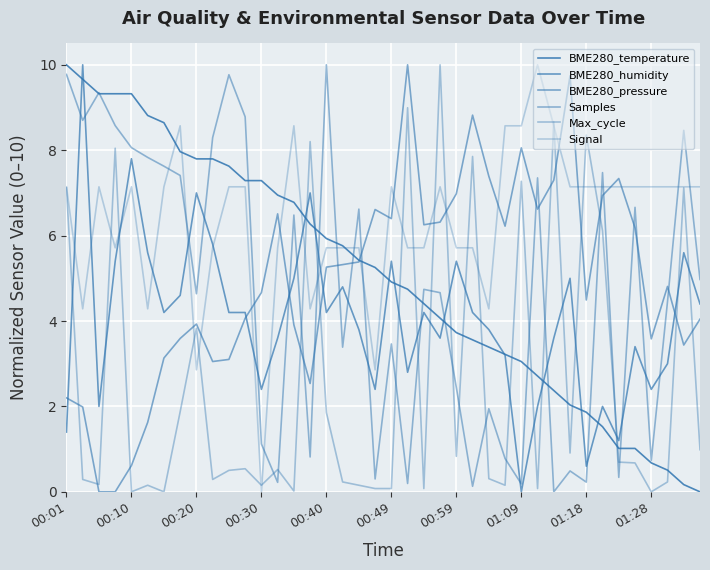

How many interior local peaks does the BME280_humidity series have?

12